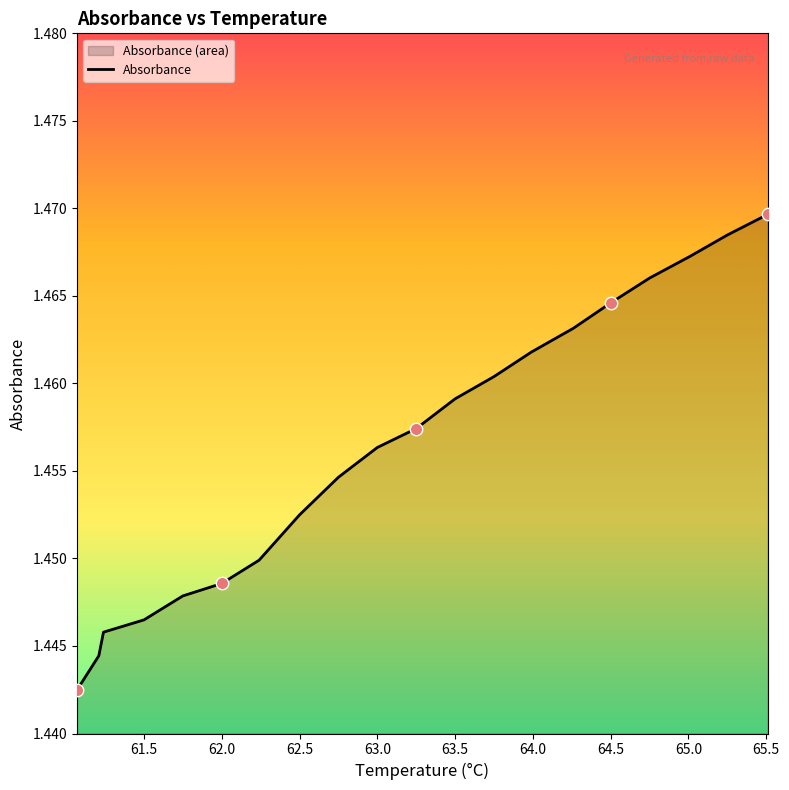

What is the ratio of the value at 61.5 to the value at 62.24?

1.0